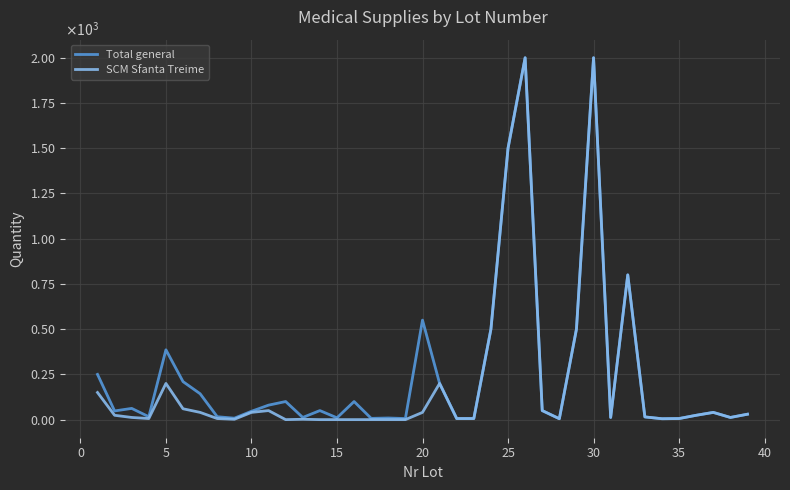

What is the value of the Total general point at the 13th from the left?

12